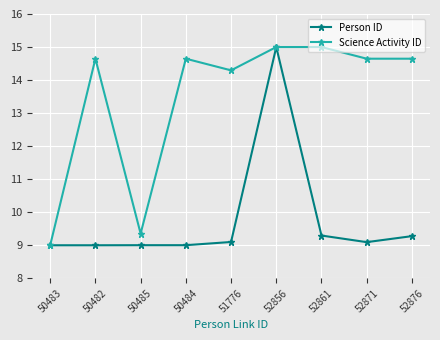

Is the value of Person ID at 50484 greater than the value of Science Activity ID at 52876?

No